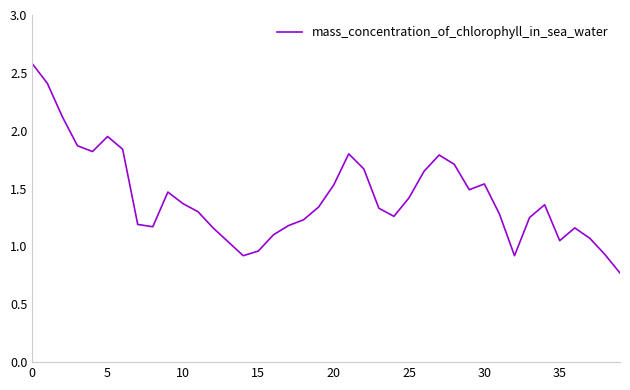

What is the maximum value shown in the chart?

2.6